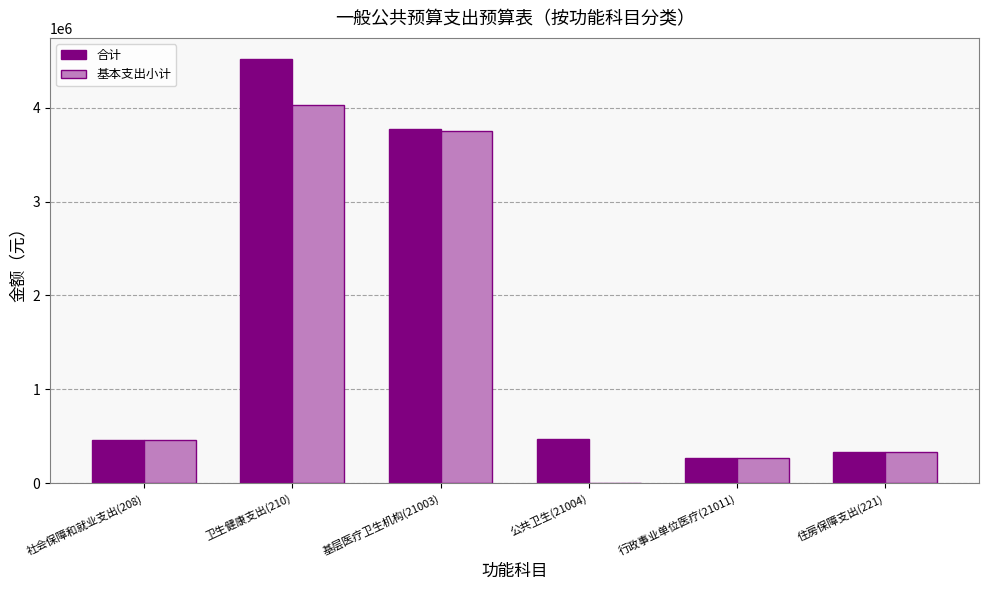

What is the maximum value shown in the chart?

4516659.6